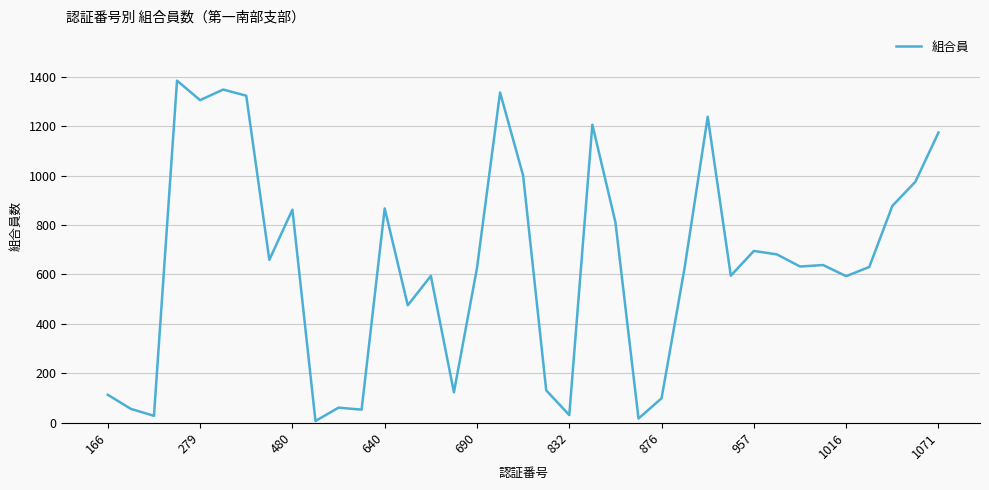

What is the greatest value displayed?

1384